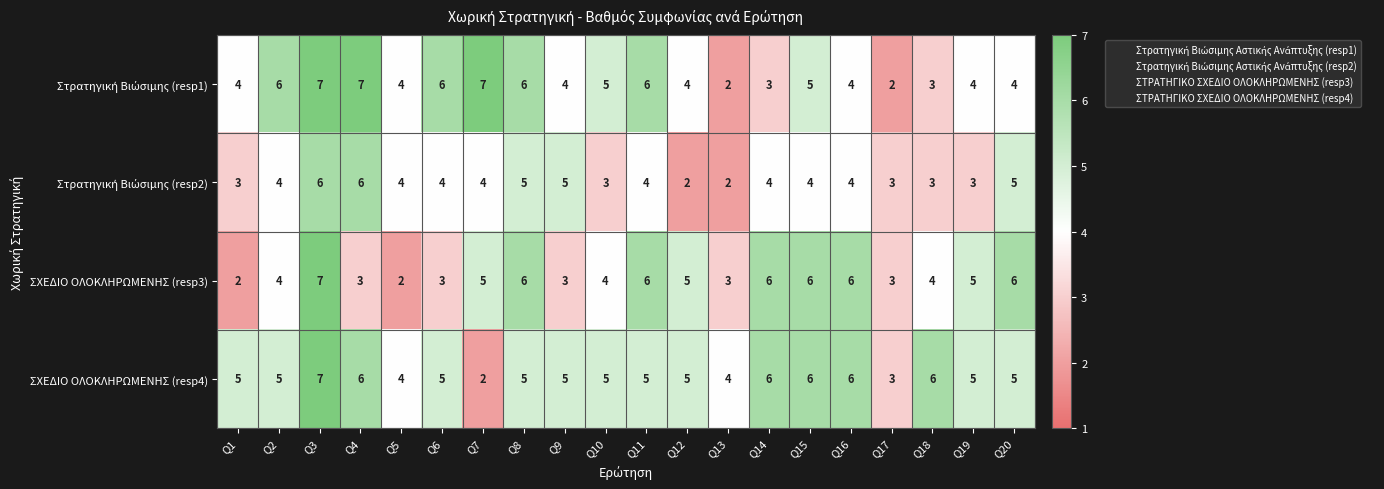

What is the minimum value shown in the chart?

2